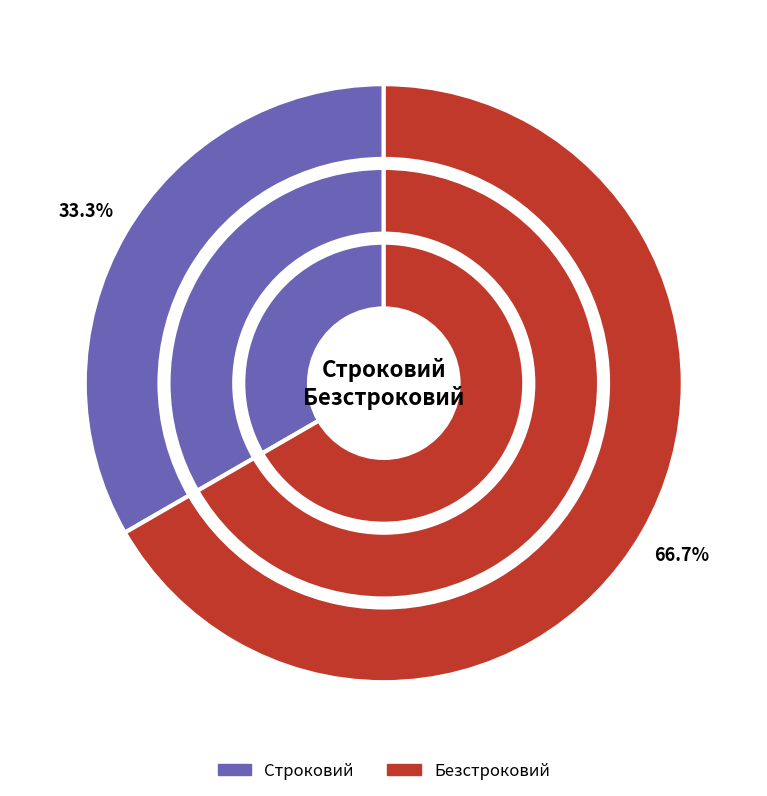

Which slice is the largest?

Безстроковий